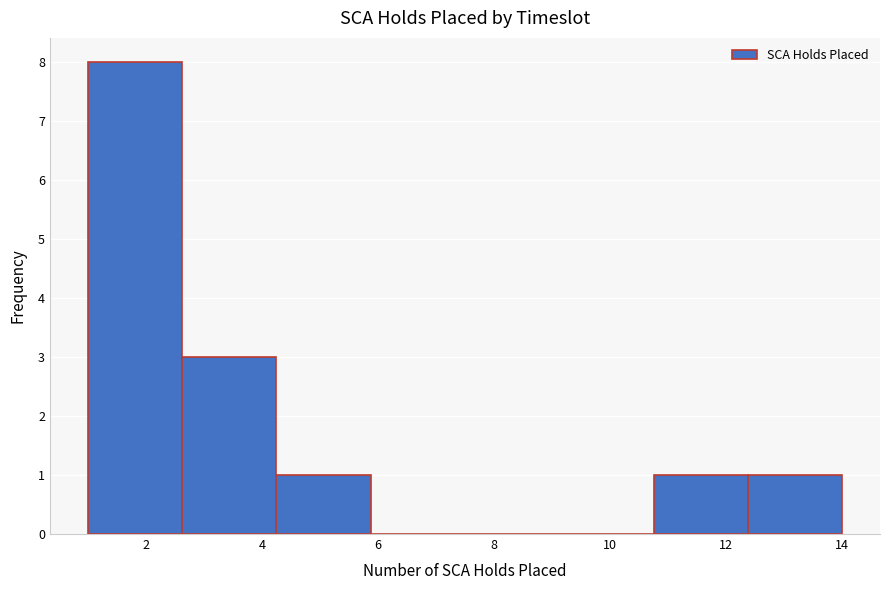

How tall is the bar that spans 2.6 to 4.2 on the x-axis? Neither the bar edges nor the heights are printed on the chart, so give them approximately, as read against the axes.

3